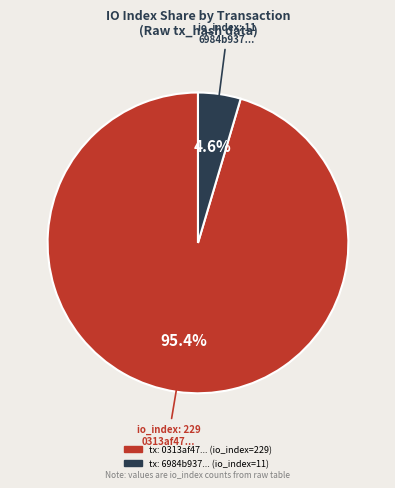

How many segments does this pie chart have?

2